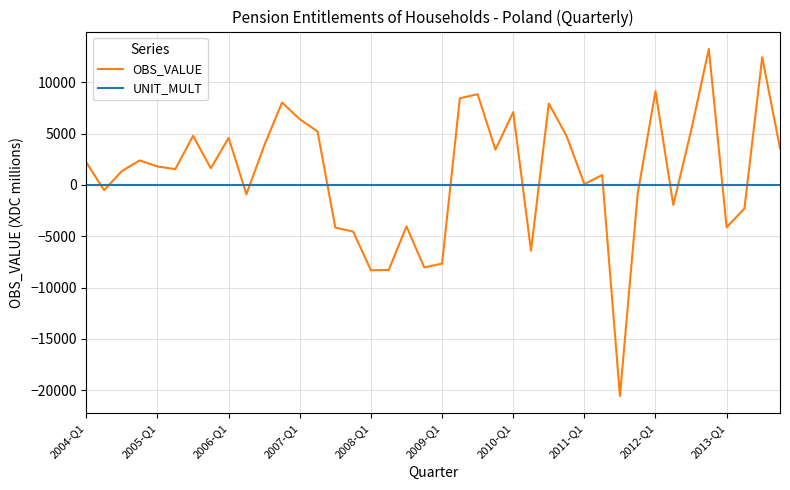

What is the minimum value shown in the chart?

-20557.6